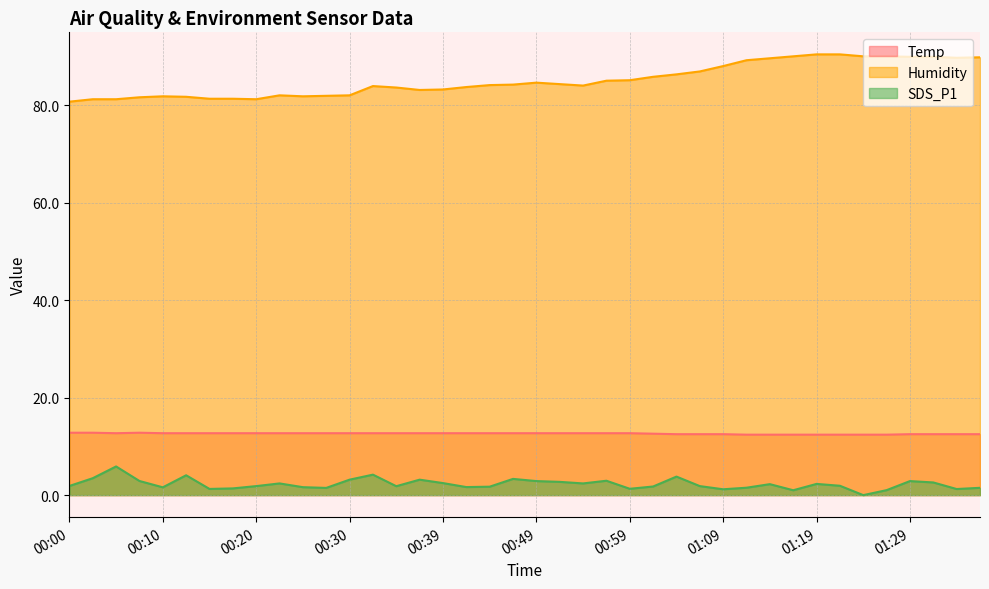

How many lines are shown in the chart?

3